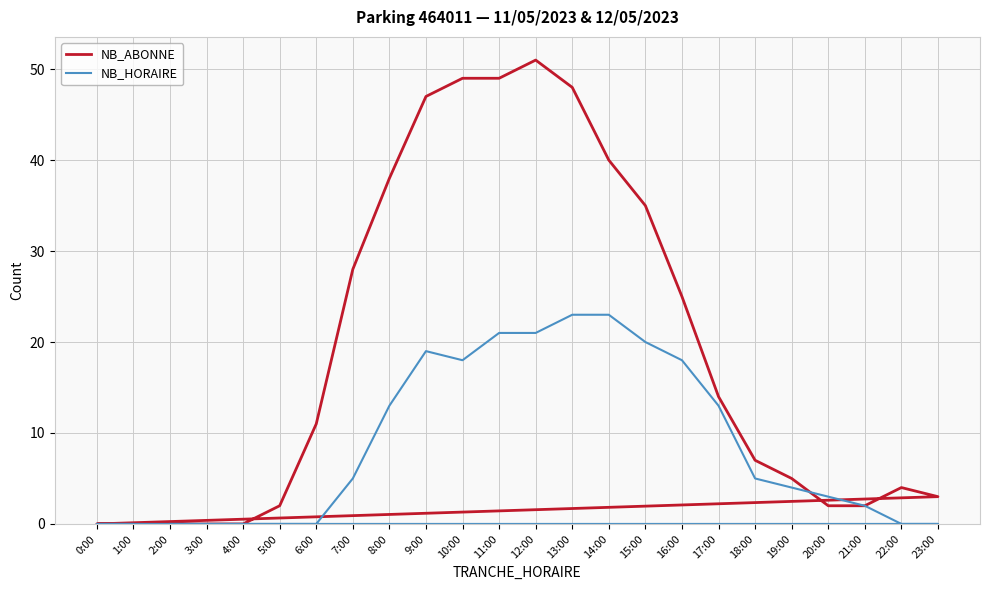

At which category does NB_HORAIRE reach its first local valley?

10:00